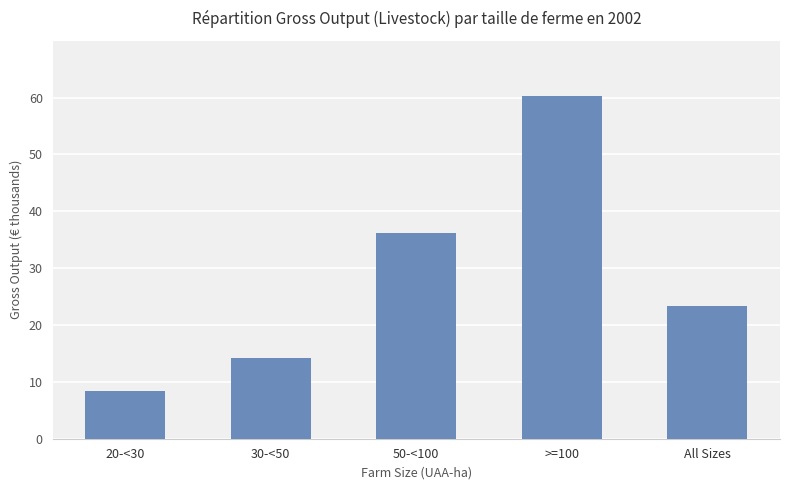

Is it true that the value at 50-<100 is 57401?

False